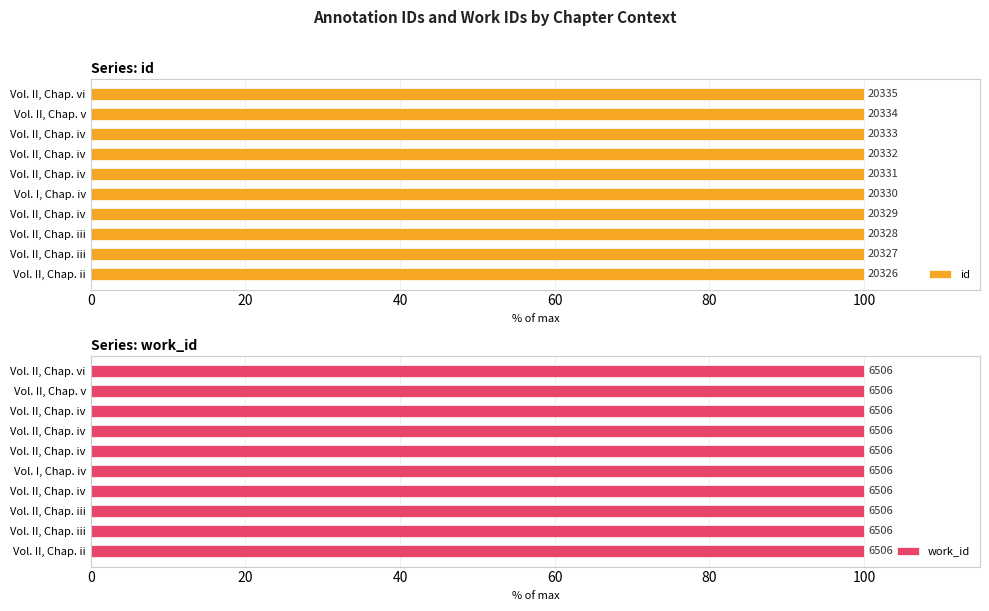

Rank the series by their average value, from highest to lowest.

id, work_id